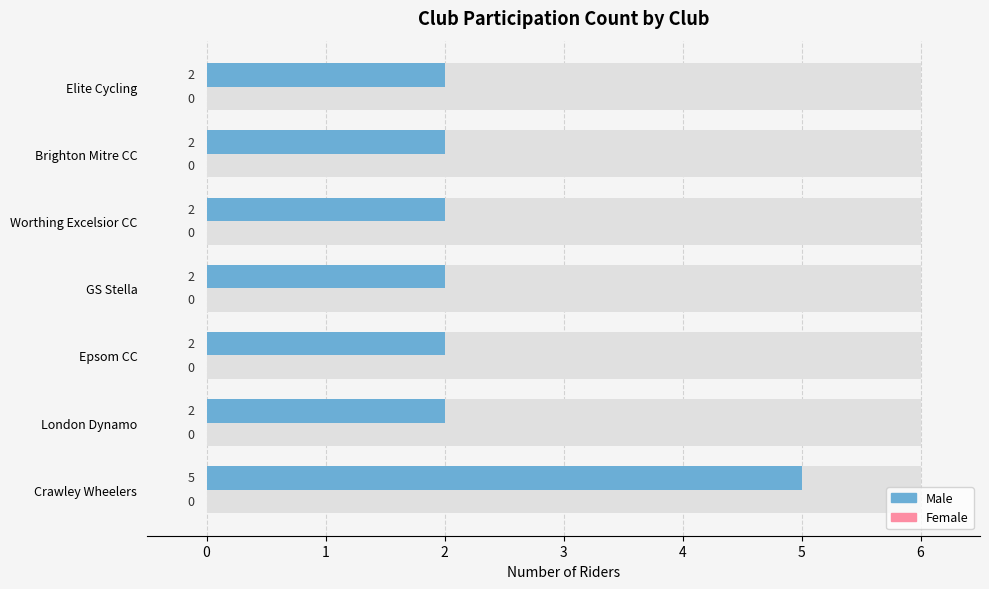

Between −1 and 2, which series saw the biggest shift?

Male